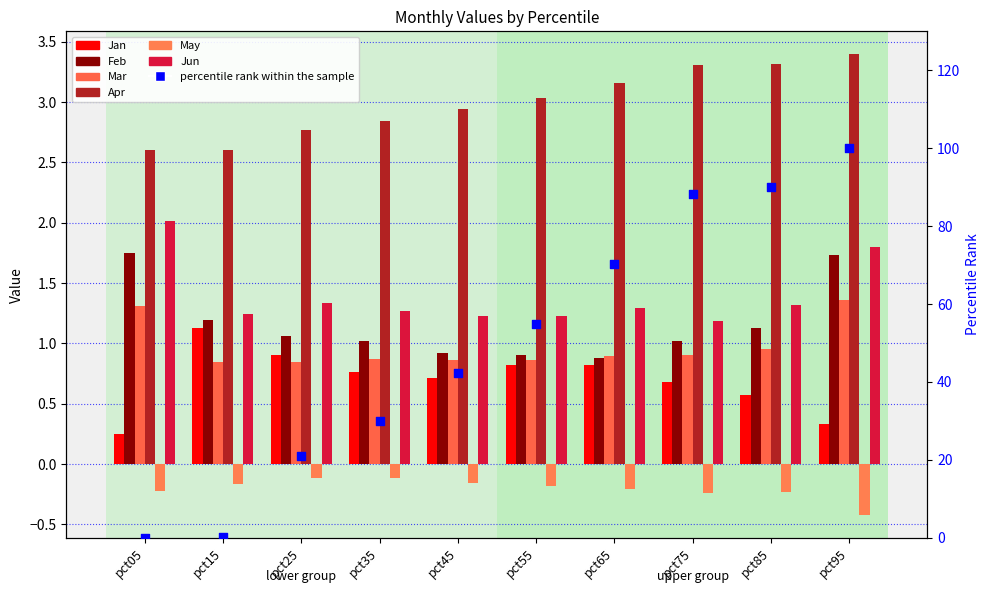

Which series reaches the minimum Y coordinate?

May